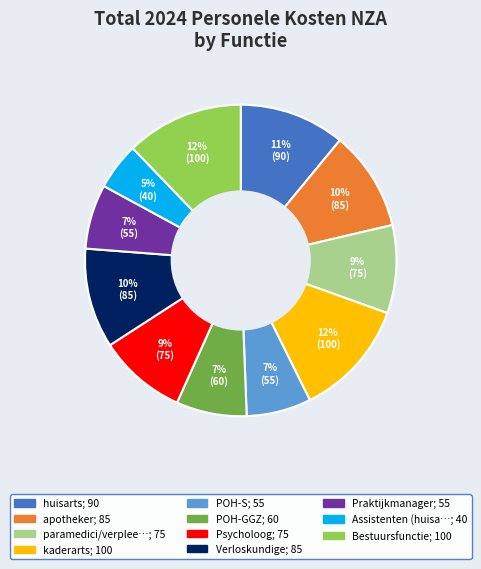

To the nearest percent, what is the difference between the largest and smallest slice percentages?

7%